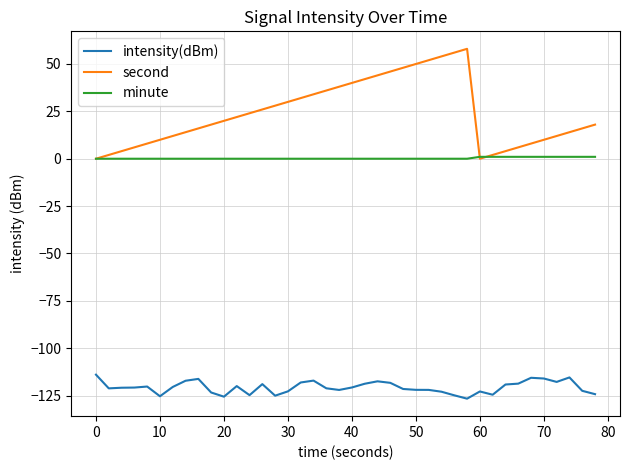

What is the smallest value displayed?

-126.6